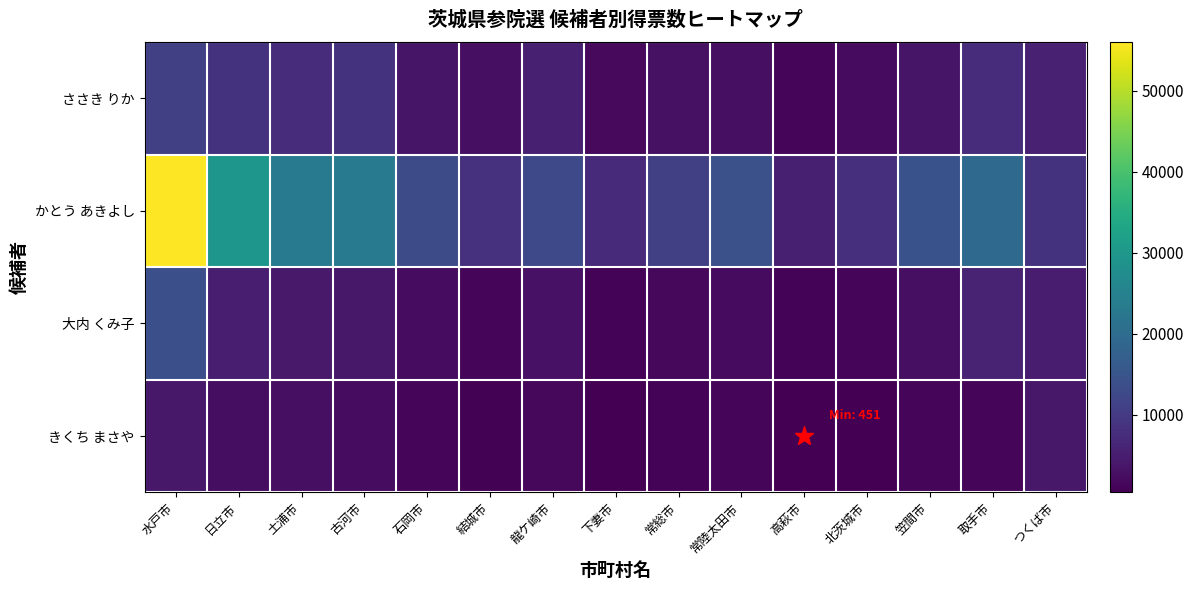

At which category is the sum across all series the highest?

水戸市